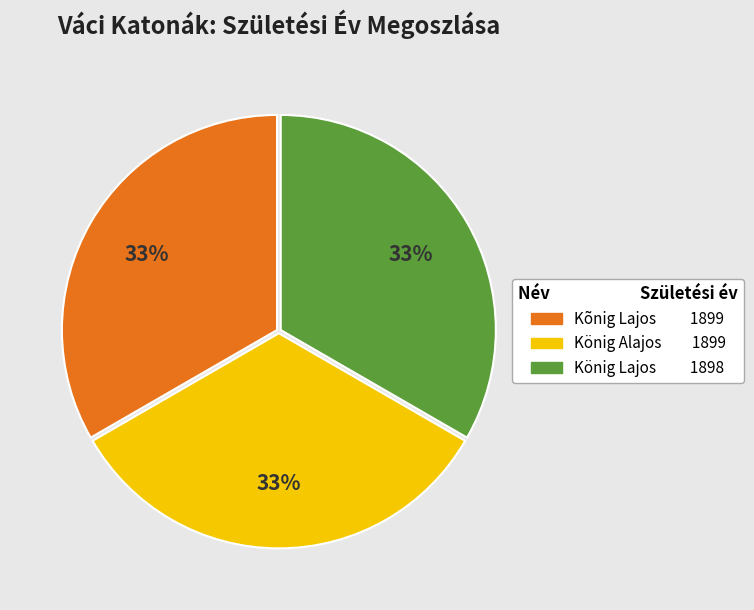

Does any single category account for the majority?

No